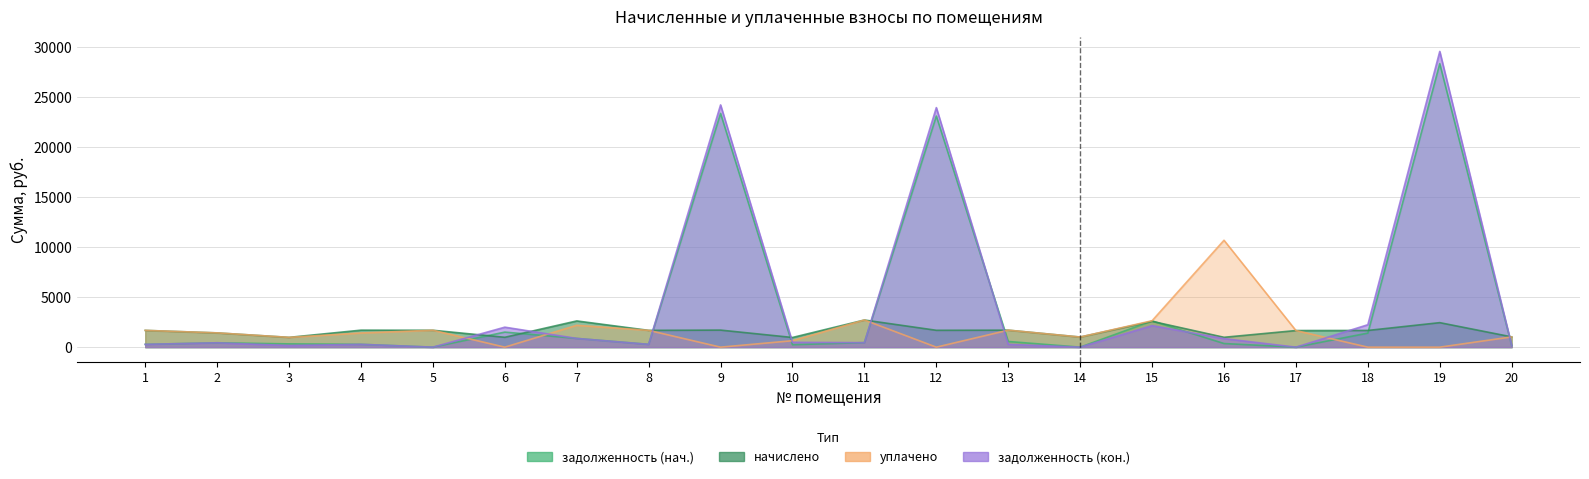

Reading left to right, transcribe all the data shown in this chart.

задолженность (нач.): 1=279.3	2=437.0	3=326.7	4=283.0	5=0.0	6=1503.8	7=873.4	8=279.8	9=23351.3	10=244.0	11=452.1	12=23089.9	13=566.5	14=0.0	15=2620.1	16=361.8	17=0.0	18=1407.2	19=28321.8	20=171.2
начислено: 1=1675.9	2=1424.6	3=979.4	4=1698.1	5=1688.6	6=985.8	7=2620.3	8=1679.0	9=1704.5	10=966.7	11=2712.5	12=1685.4	13=1698.1	14=1011.2	15=2582.2	16=985.8	17=1660.0	18=1669.5	19=2448.6	20=1027.1
уплачено: 1=1675.9	2=1428.0	3=979.4	4=1415.4	5=1688.6	6=0.0	7=2184.8	8=1679.4	9=0.0	10=644.5	11=2712.5	12=0.0	13=1698.1	14=1011.2	15=2640.8	16=10679.5	17=1660.0	18=0.0	19=0.0	20=1027.1
задолженность (кон.): 1=279.3	2=435.3	3=163.2	4=282.3	5=0.0	6=1996.7	7=872.2	8=279.5	9=24203.5	10=483.4	11=452.1	12=23932.6	13=283.0	14=0.0	15=2152.1	16=854.7	17=0.0	18=2242.0	19=29546.1	20=171.2